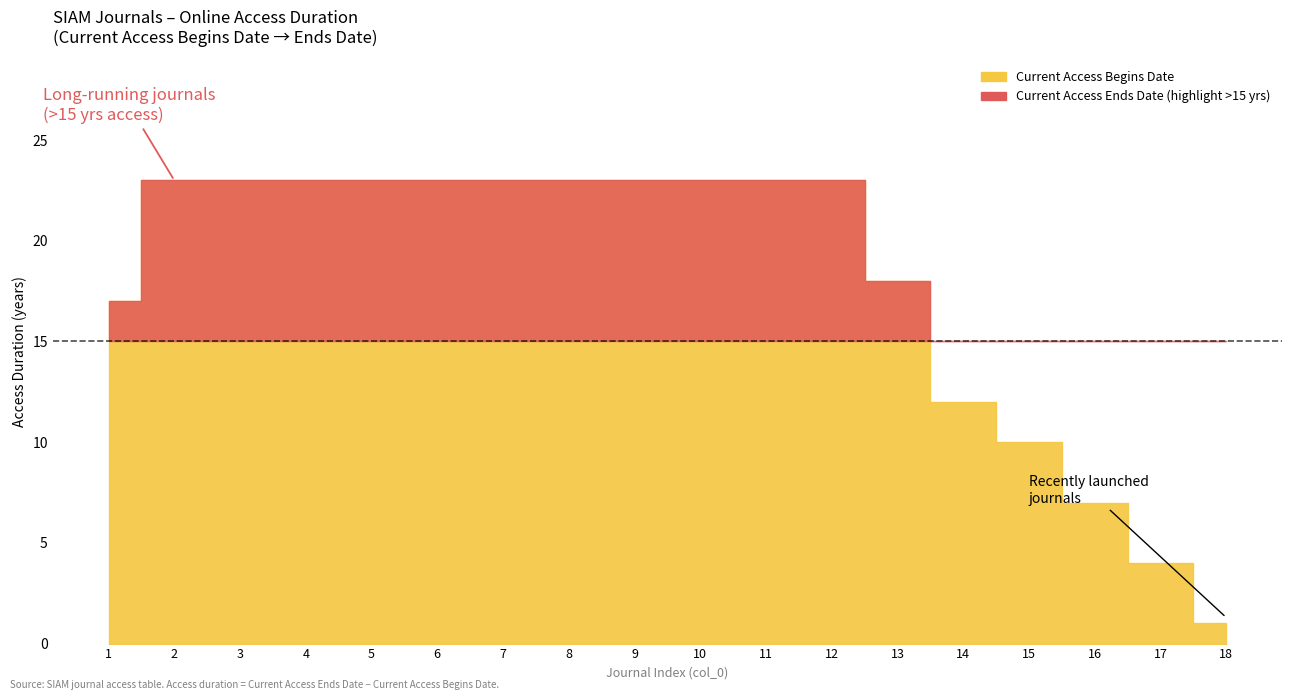

Which series changed the most between 2 and 6?

Current Access Begins Date